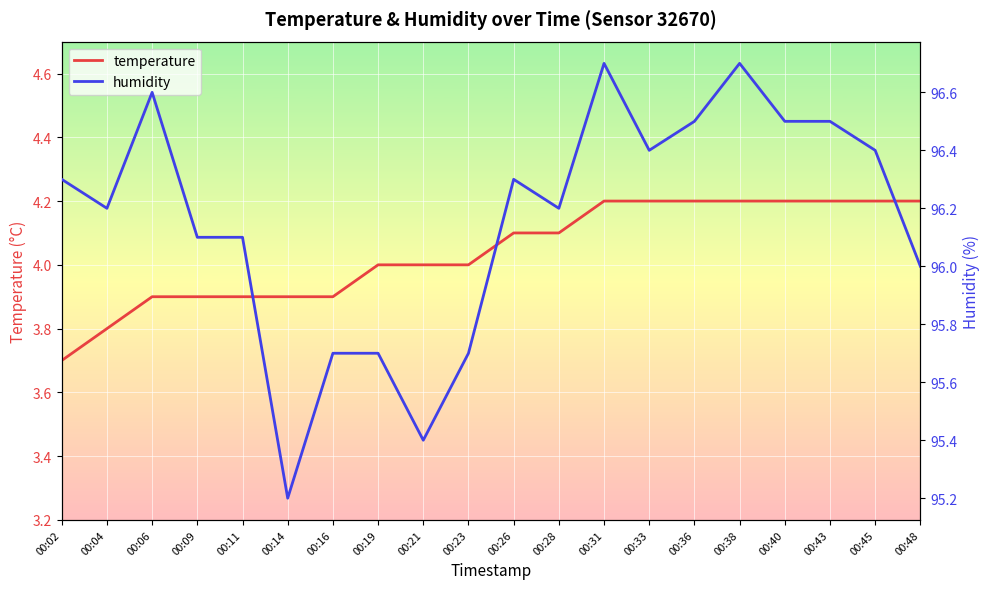

The value of temperature at 00:43 is 4.2. True or false?

True